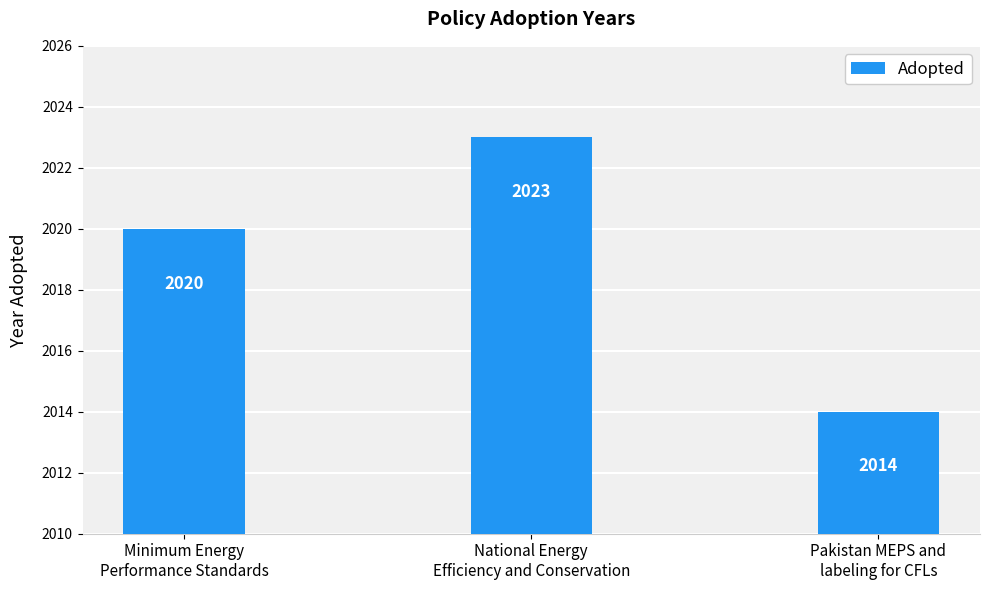

Reading left to right, list all the values displayed in this chart.

Minimum Energy
Performance Standards=2020	National Energy
Efficiency and Conservation=2023	Pakistan MEPS and
labeling for CFLs=2014